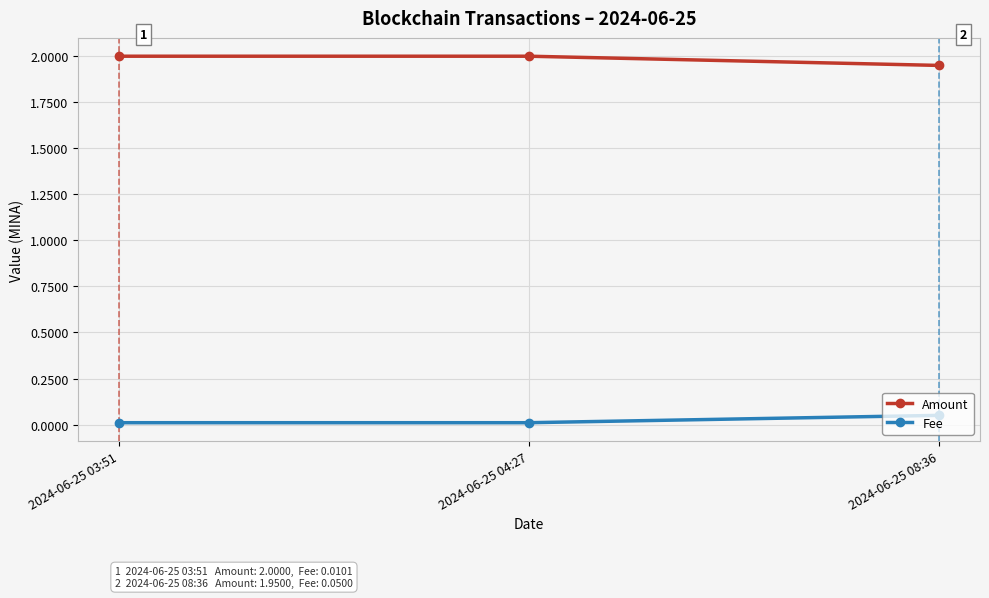

What is the maximum value shown in the chart?

2.0